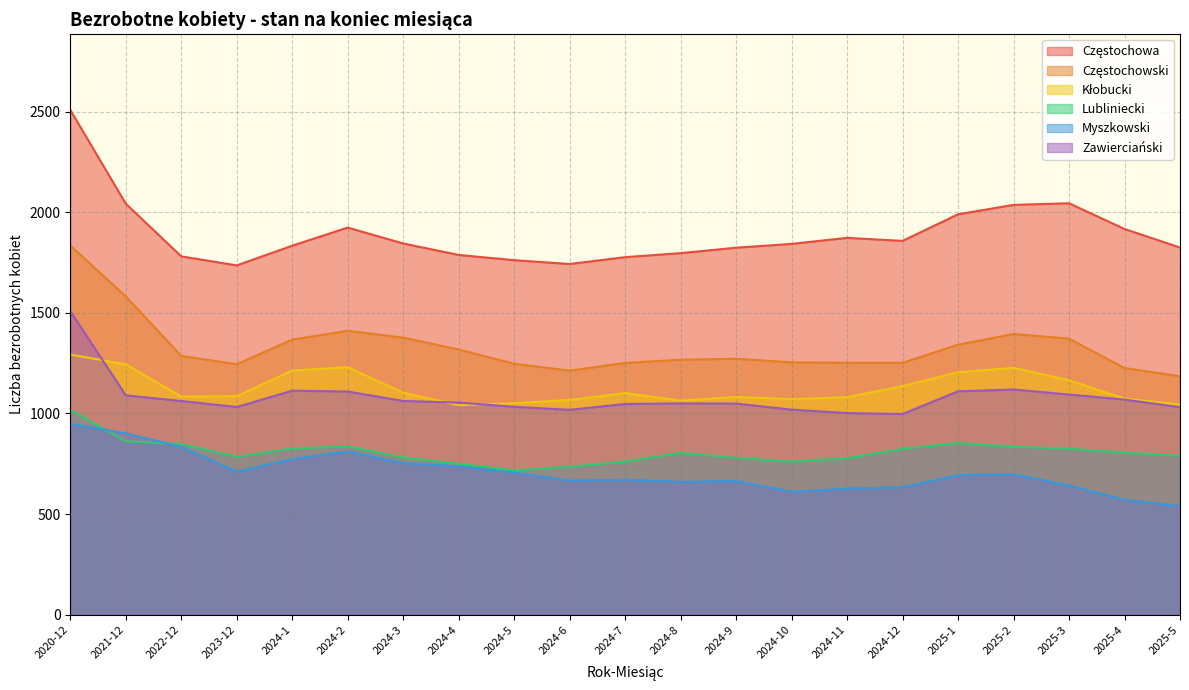

What position from the right is 2025-4?

2